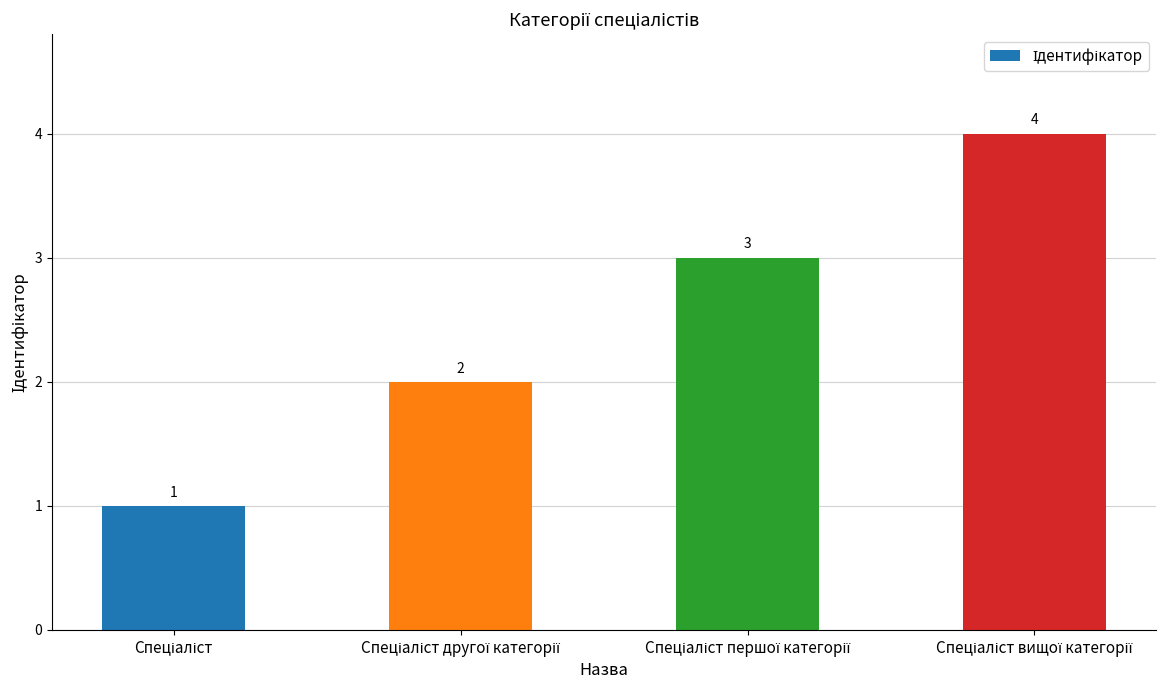

Are the bars horizontal?

No